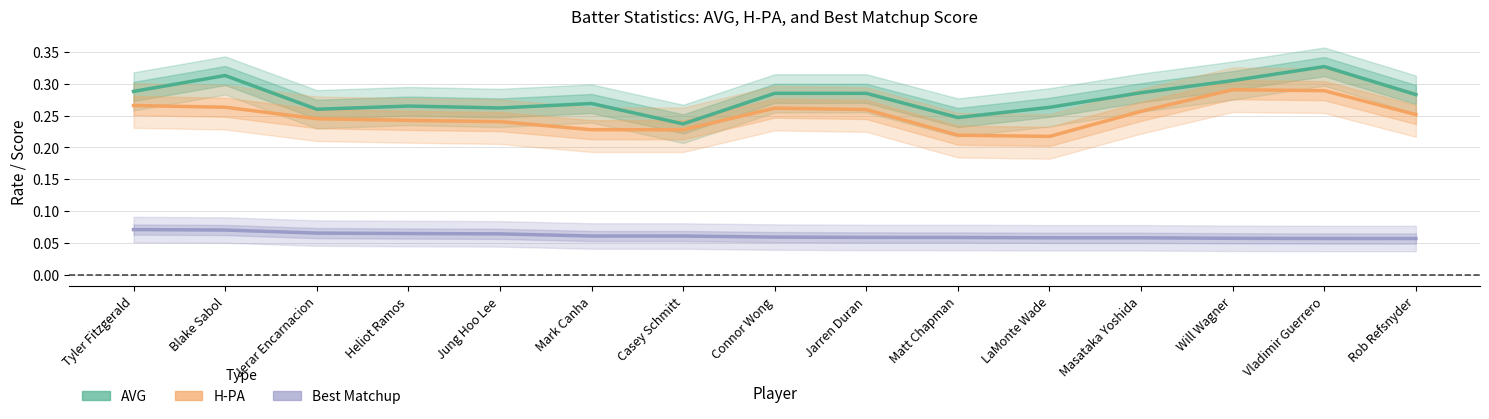

The Best Matchup series shows 0.0 at Jung Hoo Lee. True or false?

False